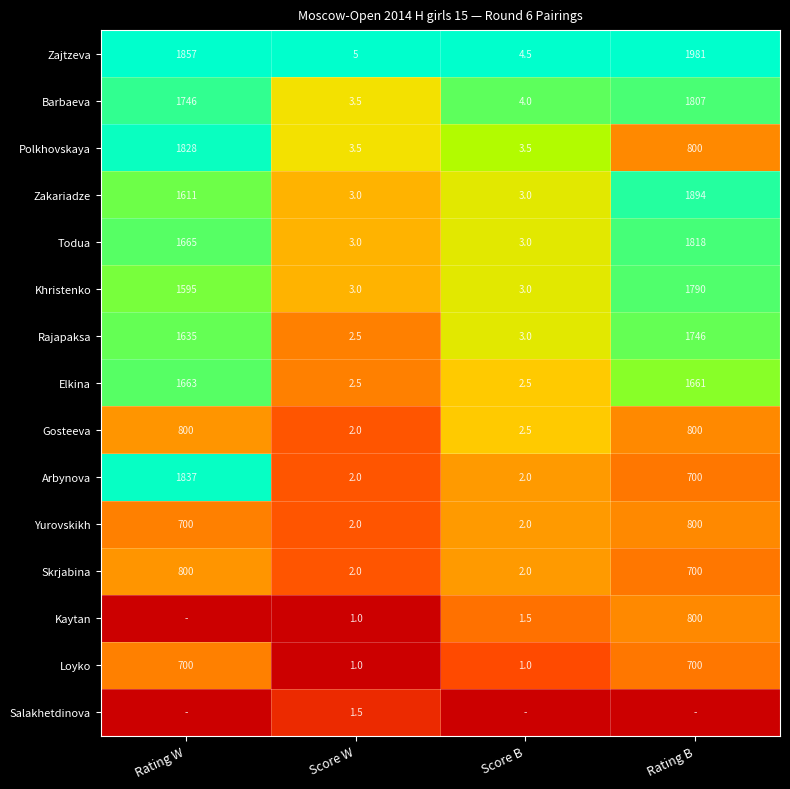

How many Arbynova values are between 2 and 1837?

4